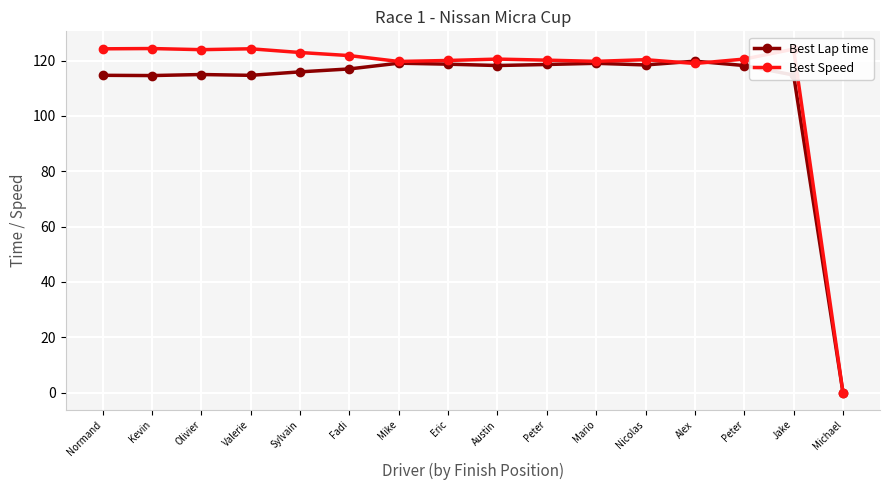

The Best Lap time series shows 192.5 at Normand. True or false?

False